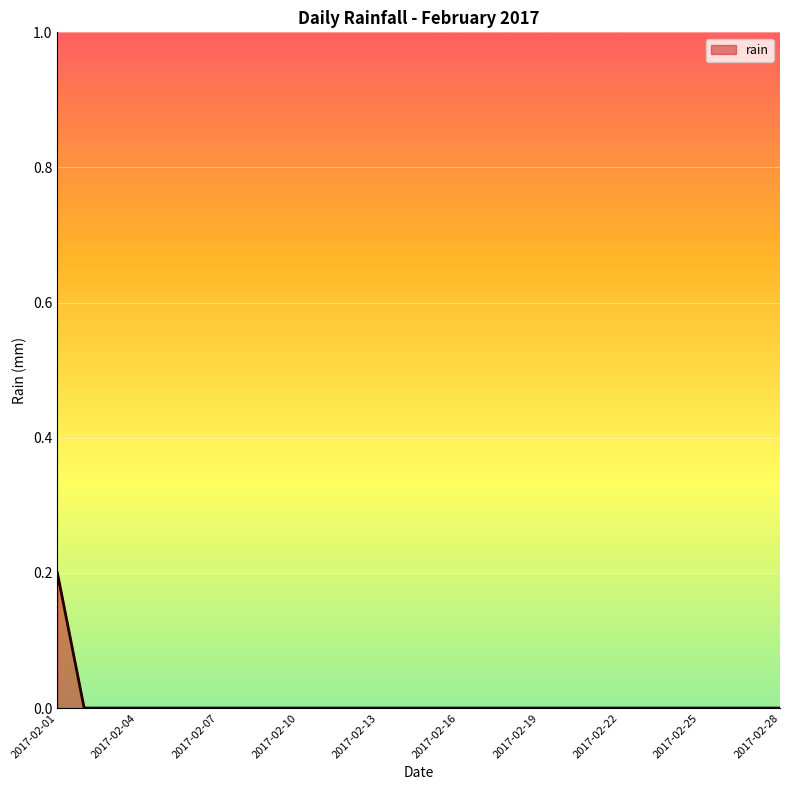

Reading left to right, extract all data points from this chart.

0.2	0.0	0.0	0.0	0.0	0.0	0.0	0.0	0.0	0.0	0.0	0.0	0.0	0.0	0.0	0.0	0.0	0.0	0.0	0.0	0.0	0.0	0.0	0.0	0.0	0.0	0.0	0.0